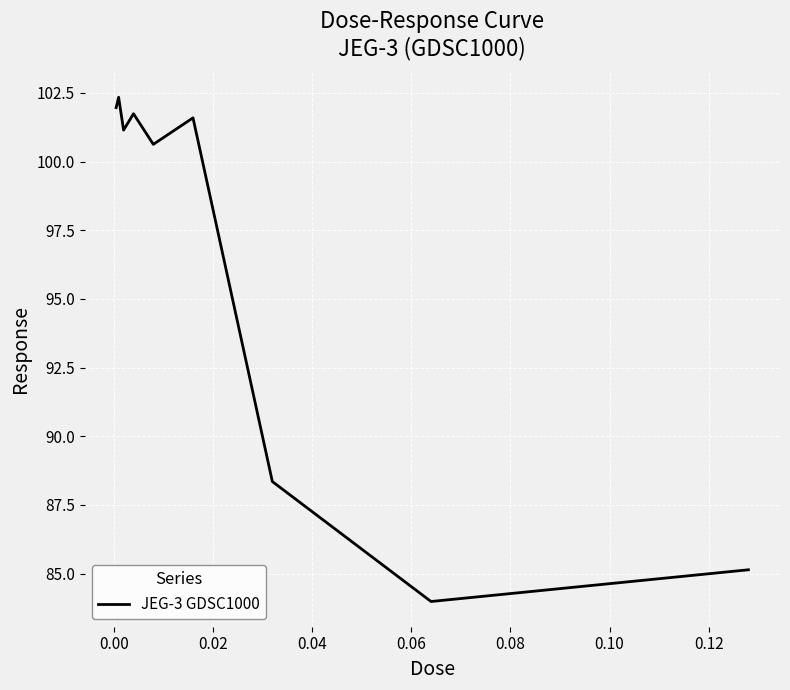

What is the difference between the maximum and minimum values?

18.4